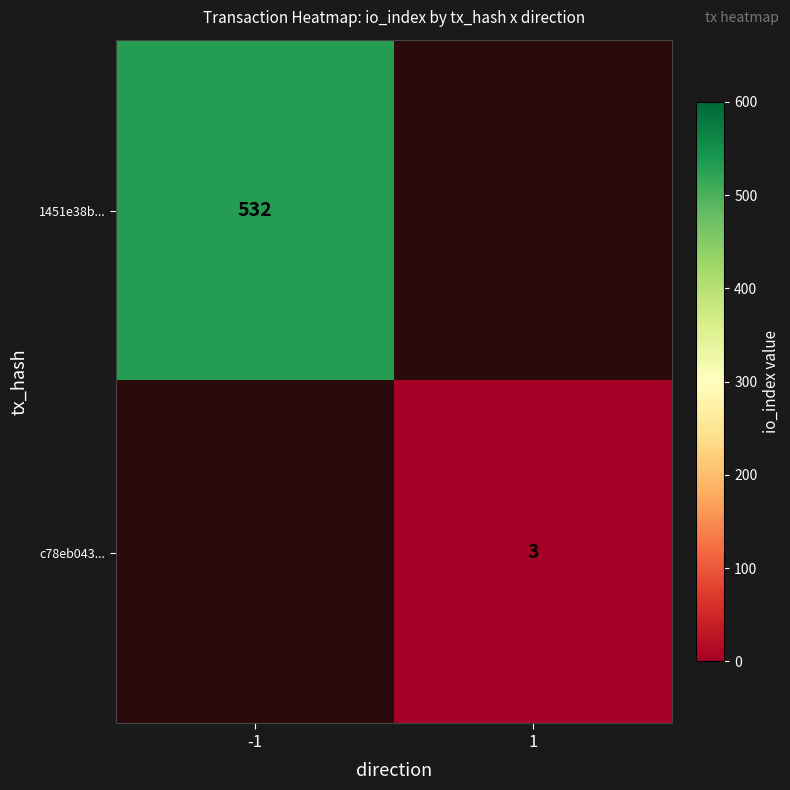

The value of 1451e38b... at -1 is 281. True or false?

False